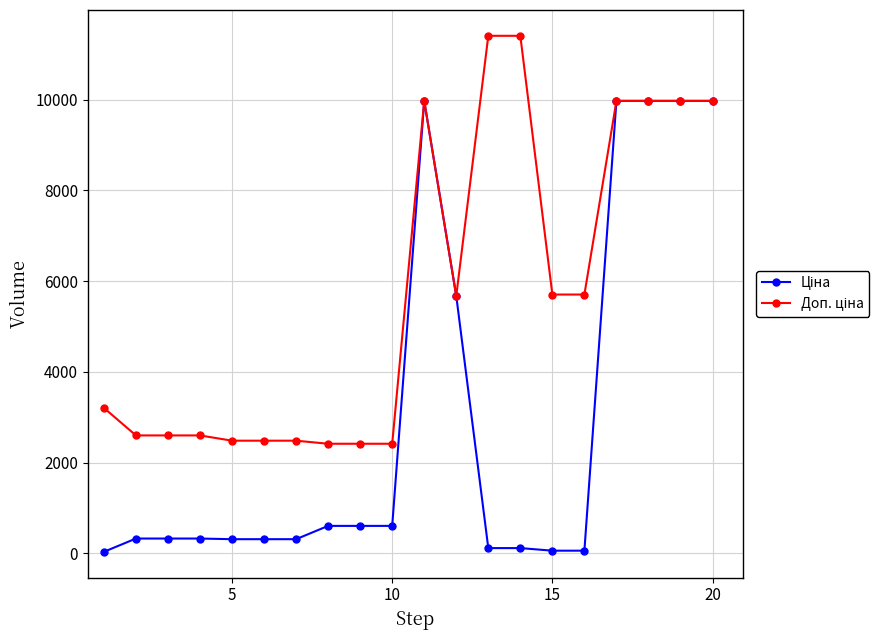

What is the maximum value shown in the chart?

11410.0